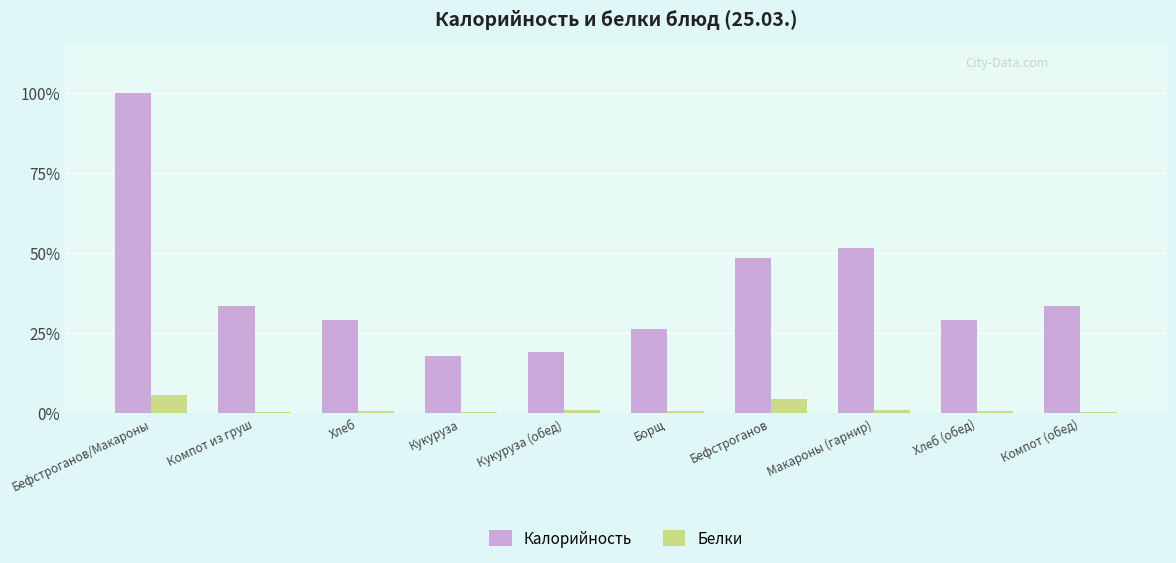

At how many categories does at least one series exceed 426?

1